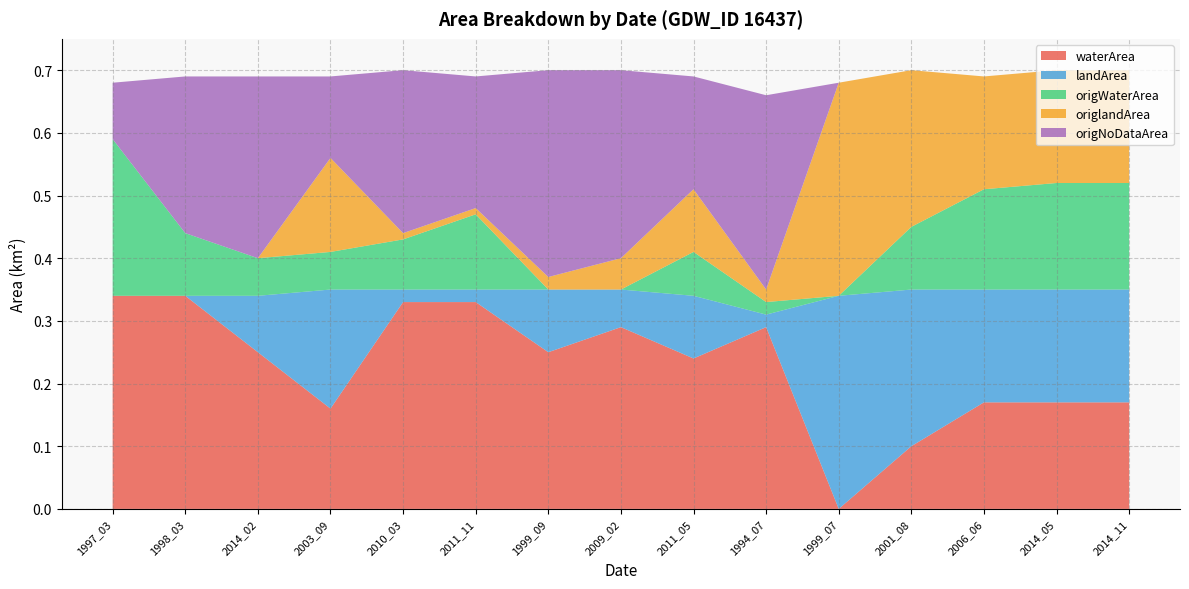

What is the total value across all series at 1997_03?

0.7